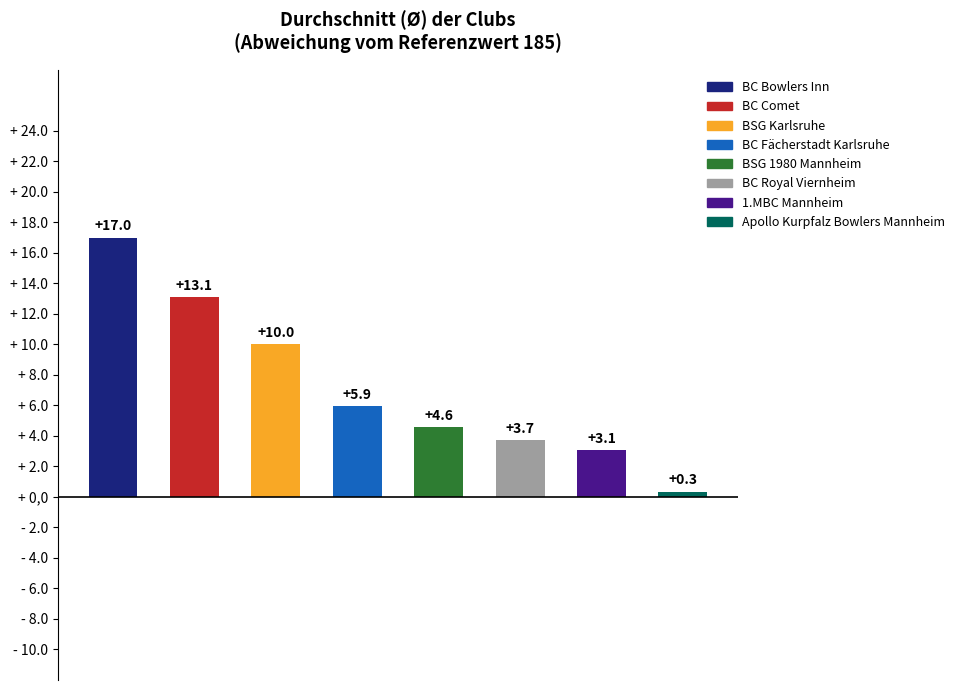

What is the average value?

7.2